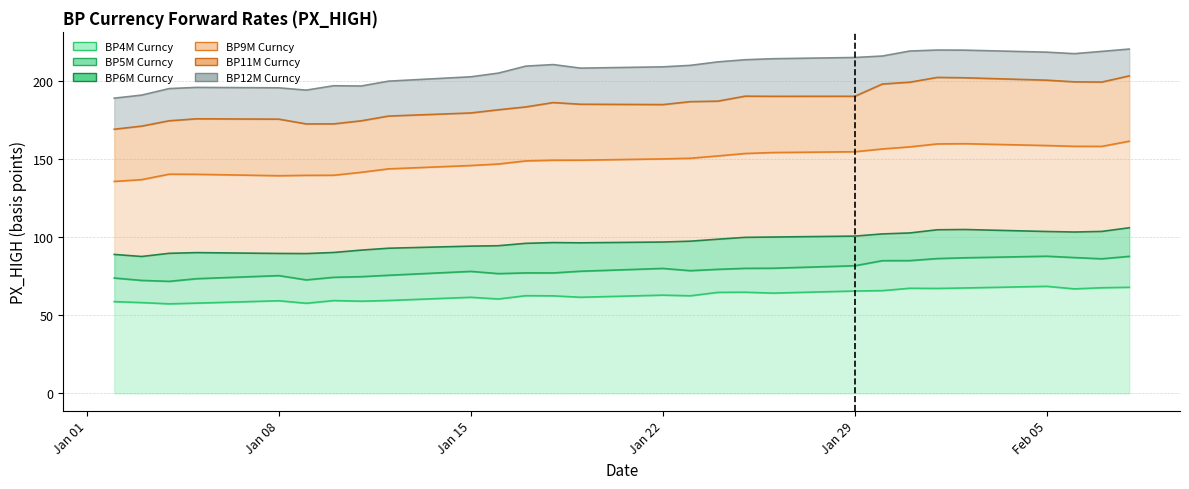

What is the label of the 3rd point from the left?

2018-01-04